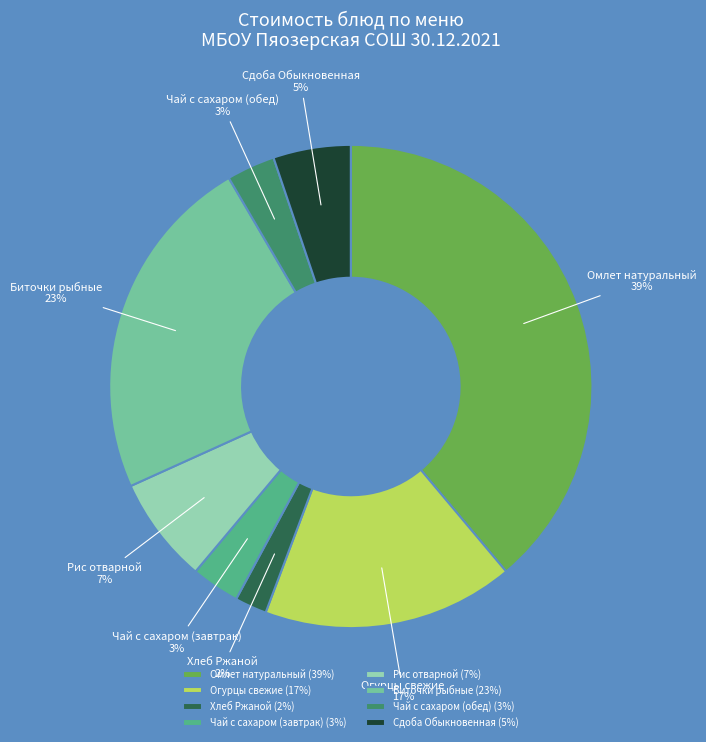

What is the ratio of the value at Чай с сахаром (обед) to the value at Омлет натуральный?

0.1